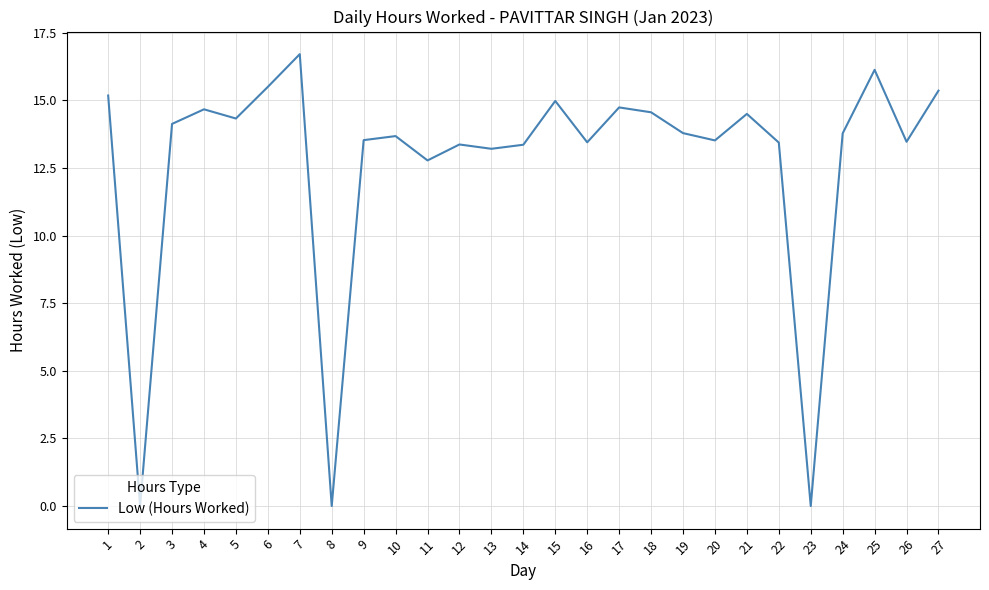

How many values are below 13?

4